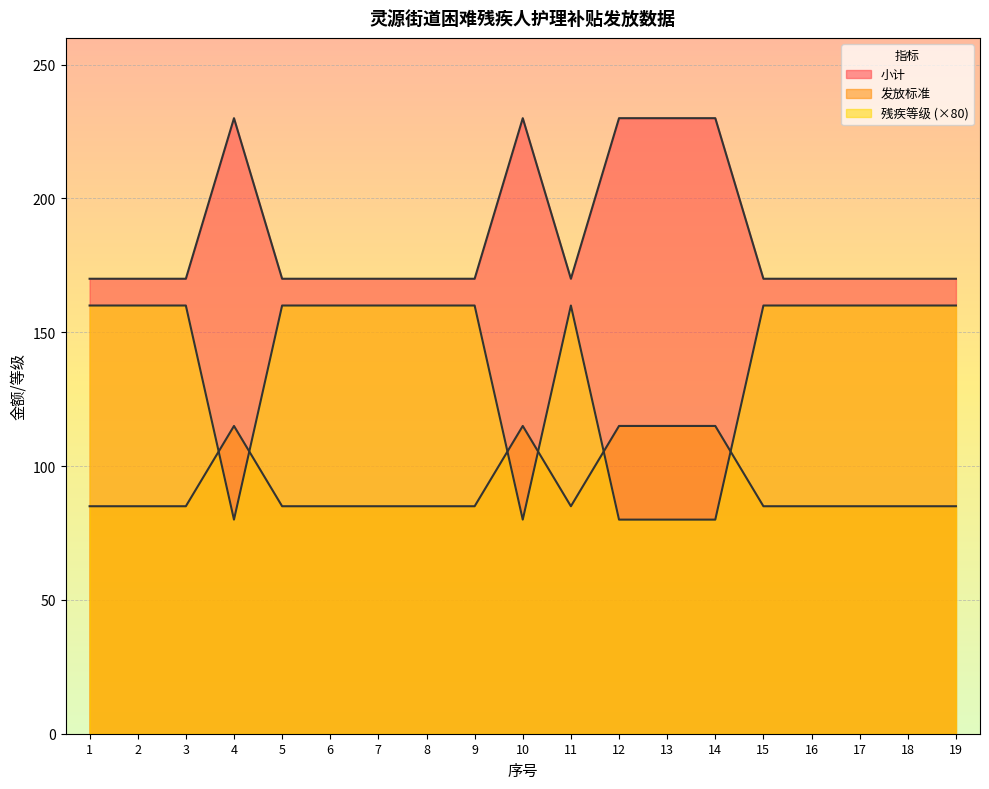

Is the value of 发放标准 at 4 greater than the value of 残疾等级 at 2?

No